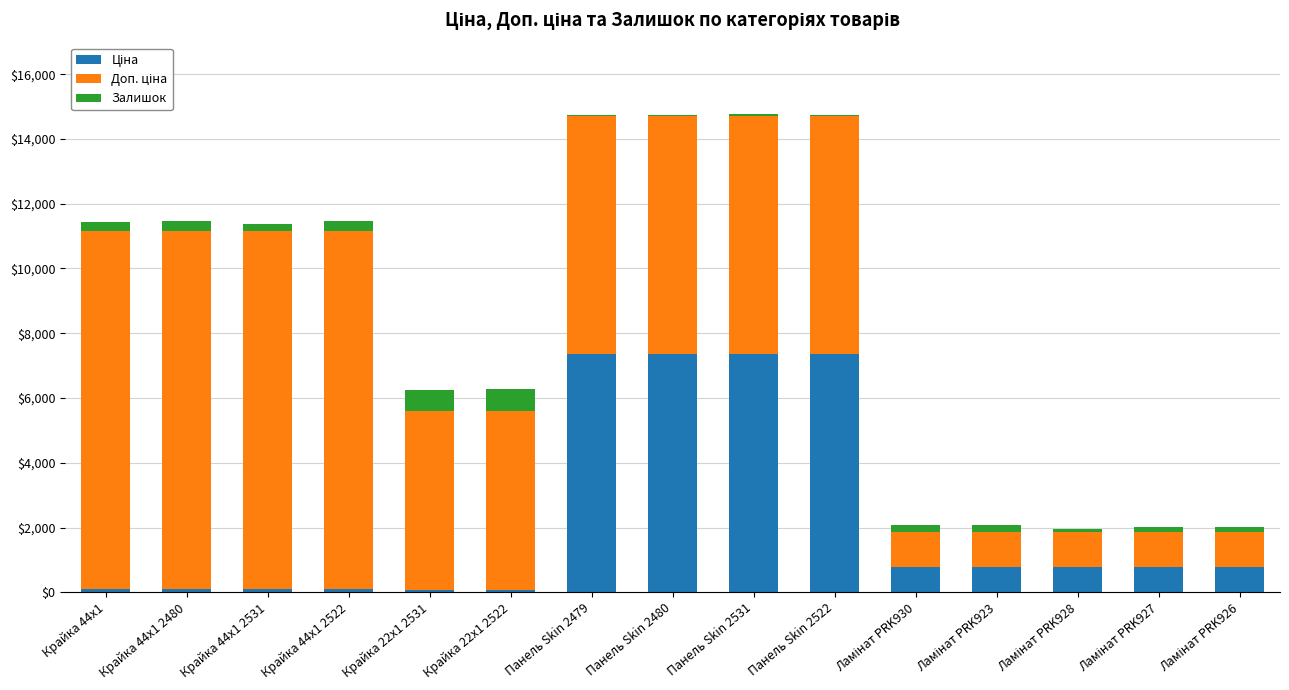

Count the number of data series in this chart.

3